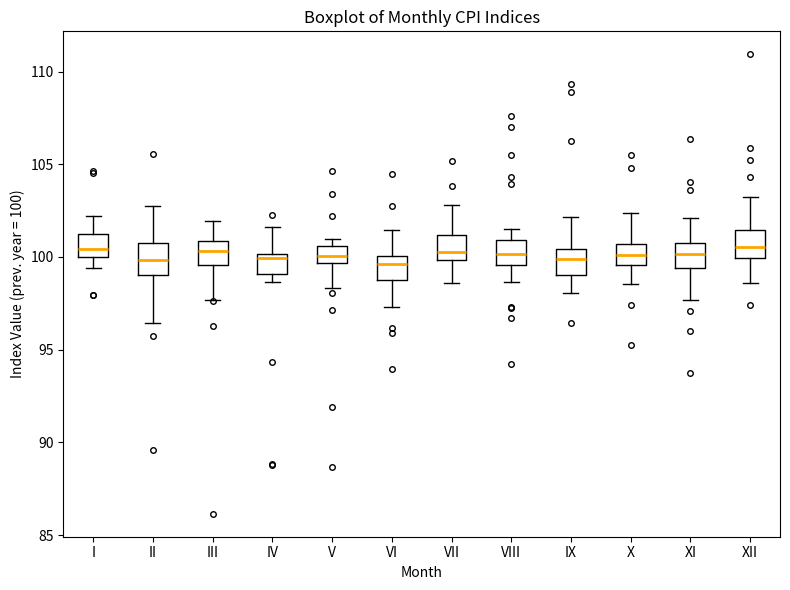

Where does the lower whisker of the box for II end on the y-axis? The values are not printed on the chart, so give them approximately, as read against the axis.

96.5